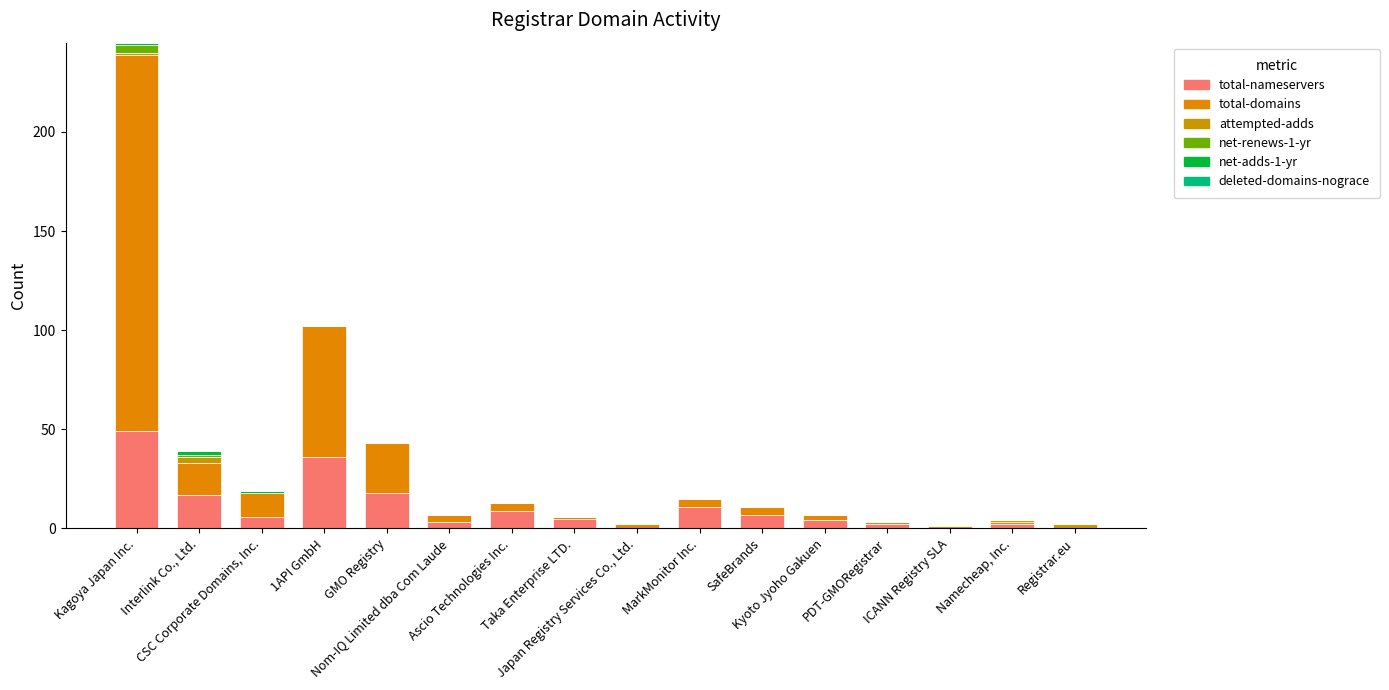

Which series has the largest total across all categories?

total-domains